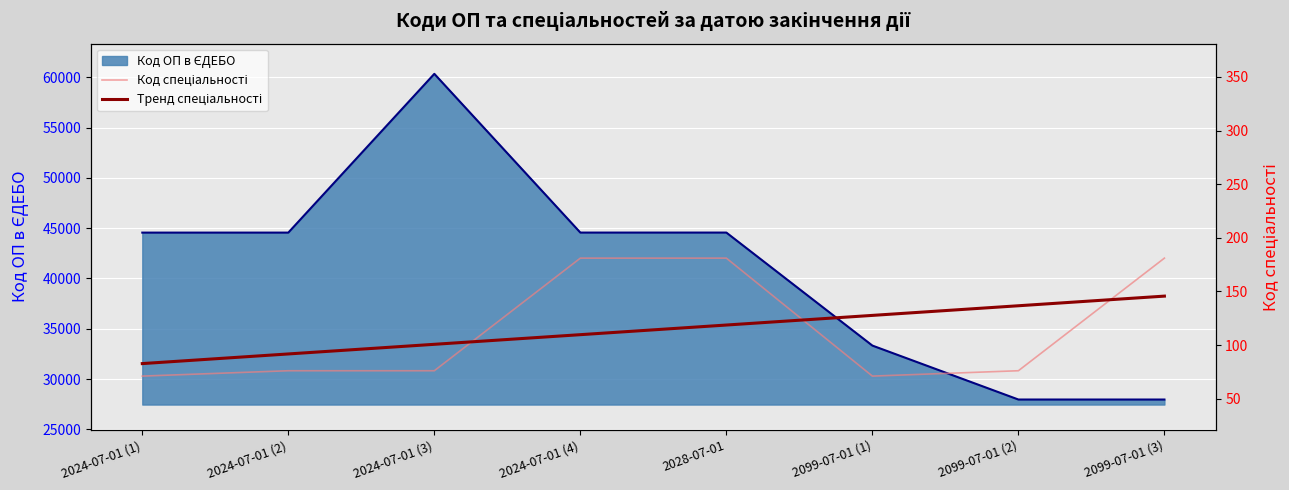

What is the label of the 6th point from the left?

2099-07-01 (1)